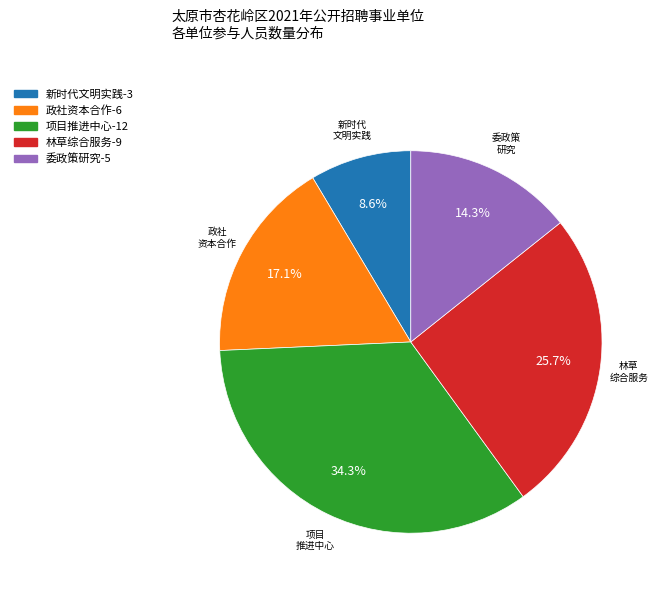

Is there a majority slice in this chart?

No